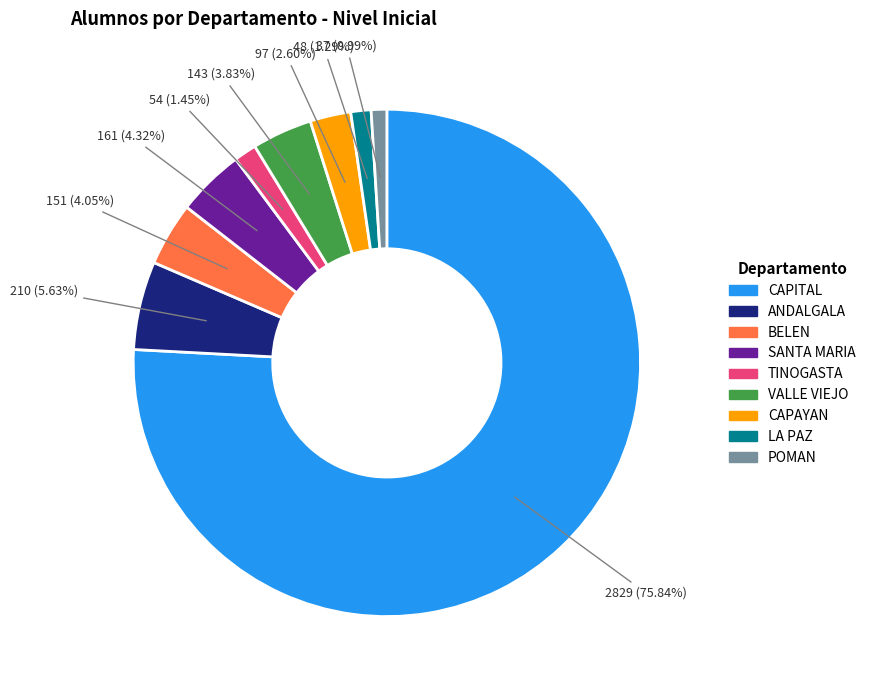

What percentage is the VALLE VIEJO slice, to the nearest percent?

4%